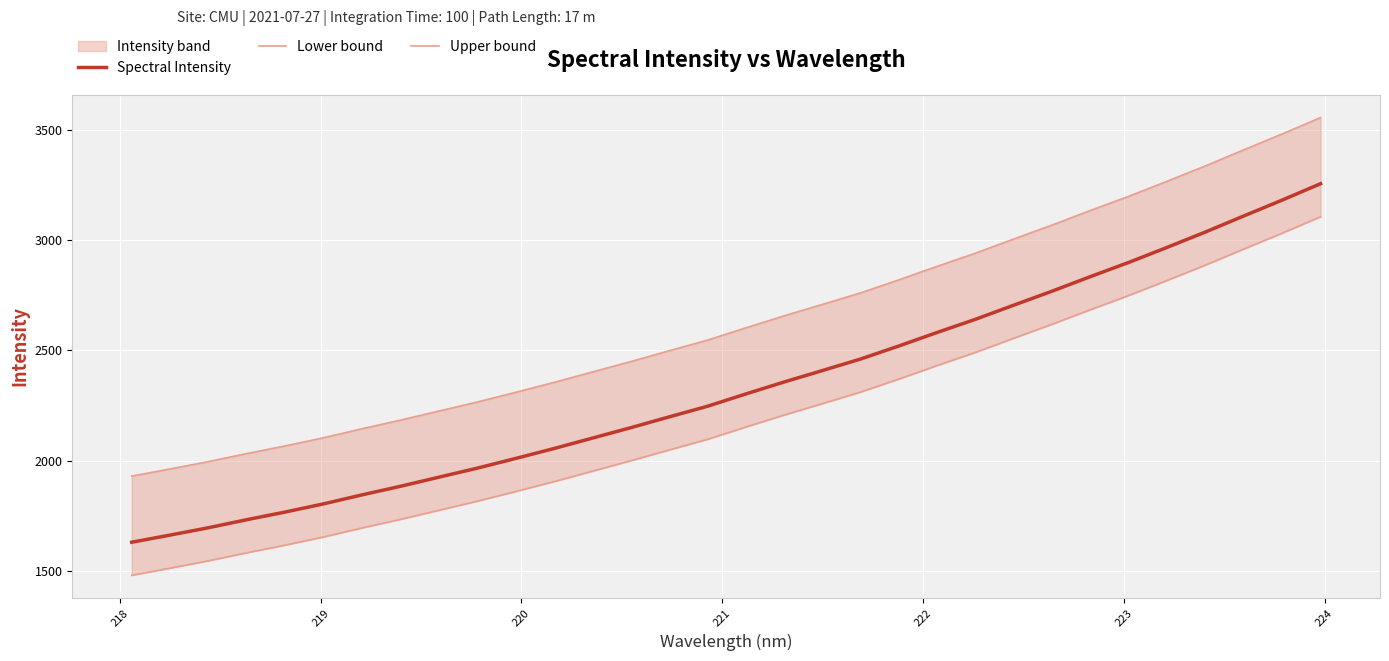

True or false: Spectral Intensity and Upper bound cross at least once.

False